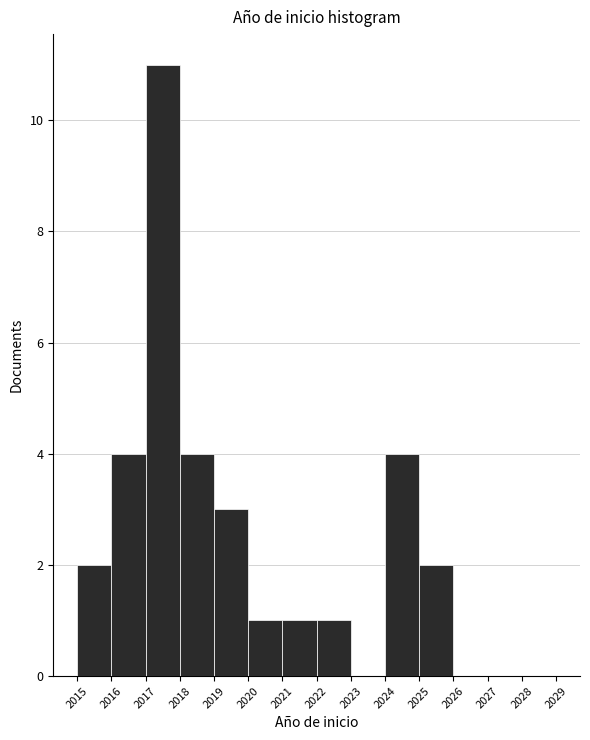

Over which range of the x-axis is the bar tallest?

2017 to 2018